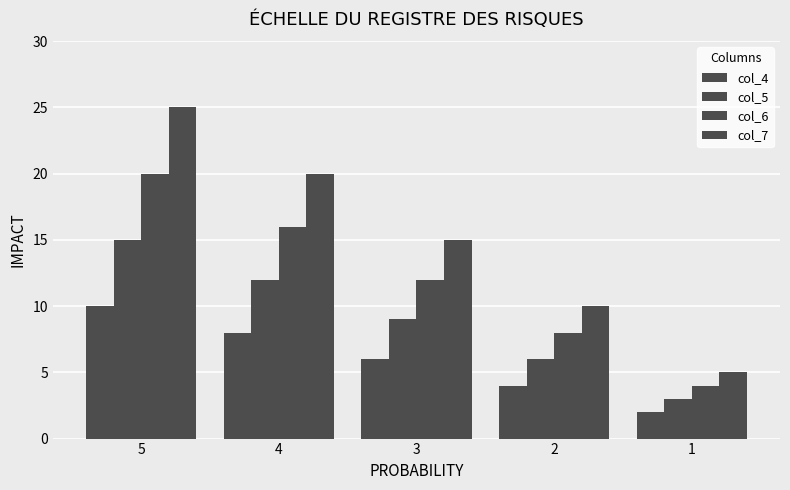

How many values in the col_7 series are below 15?

2